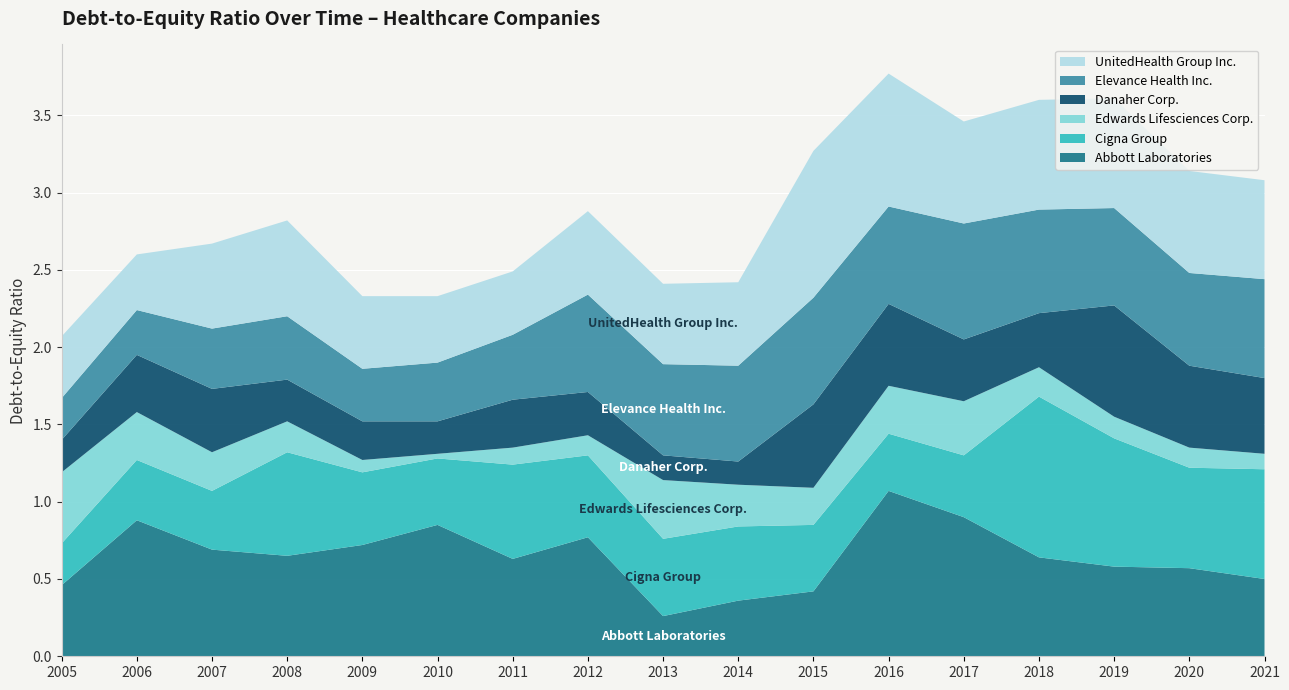

Reading right to left, extract all data points from this chart.

Abbott Laboratories: 0.5	0.6	0.6	0.6	0.9	1.1	0.4	0.4	0.3	0.8	0.6	0.8	0.7	0.7	0.7	0.9	0.5
Cigna Group: 0.7	0.7	0.8	1.0	0.4	0.4	0.4	0.5	0.5	0.5	0.6	0.4	0.5	0.7	0.4	0.4	0.3
Edwards Lifesciences Corp.: 0.1	0.1	0.1	0.2	0.3	0.3	0.2	0.3	0.4	0.1	0.1	0.0	0.1	0.2	0.2	0.3	0.5
Danaher Corp.: 0.5	0.5	0.7	0.3	0.4	0.5	0.5	0.1	0.2	0.3	0.3	0.2	0.2	0.3	0.4	0.4	0.2
Elevance Health Inc.: 0.6	0.6	0.6	0.7	0.8	0.6	0.7	0.6	0.6	0.6	0.4	0.4	0.3	0.4	0.4	0.3	0.3
UnitedHealth Group Inc.: 0.6	0.7	0.7	0.7	0.7	0.9	0.9	0.5	0.5	0.5	0.4	0.4	0.5	0.6	0.6	0.4	0.4